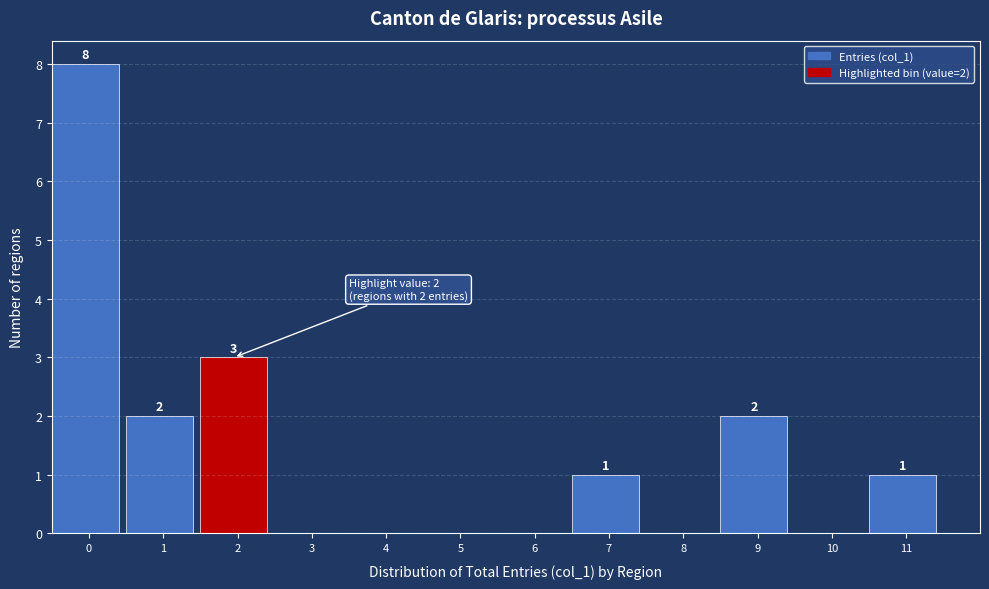

Reading left to right, what are all the values shown in this chart?

0=8	1=2	2=3	3=0	4=0	5=0	6=0	7=1	8=0	9=2	10=0	11=1